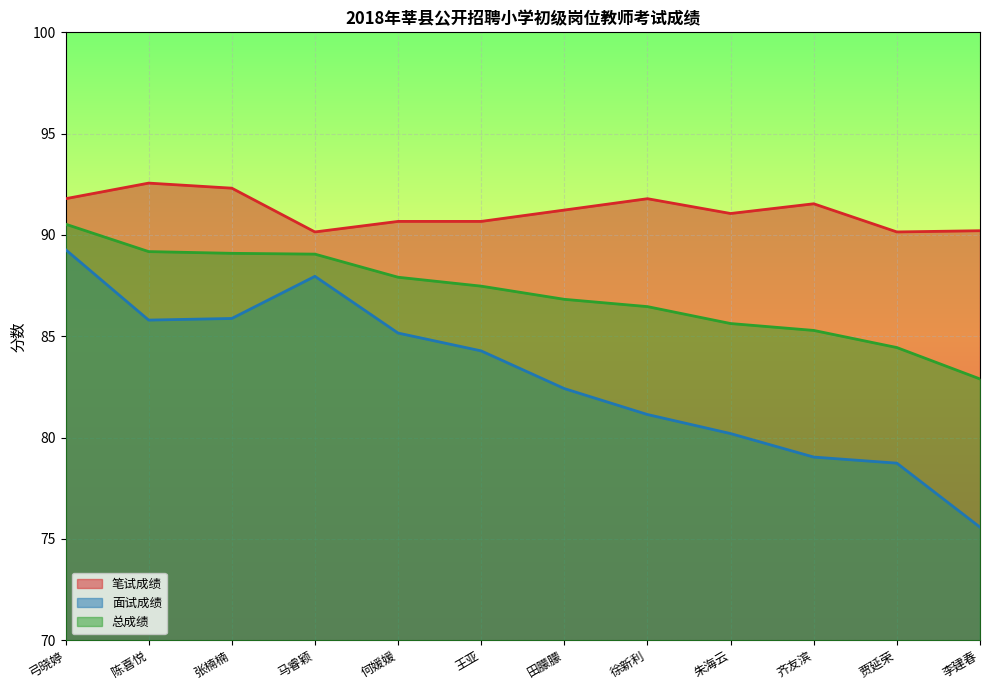

What is the label of the 10th point from the right?

张楠楠